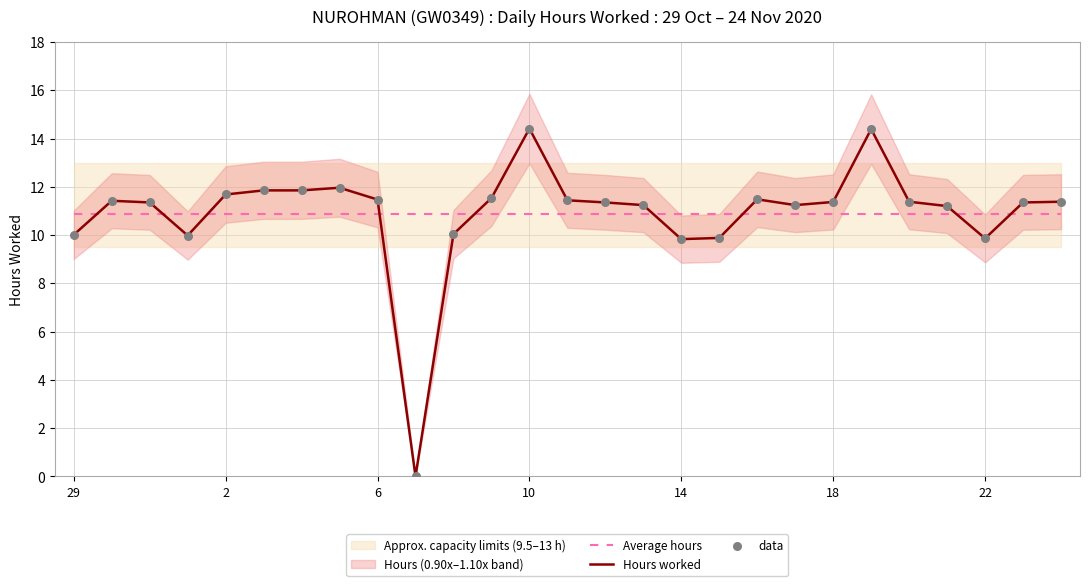

What is the maximum value for Average hours?

10.9